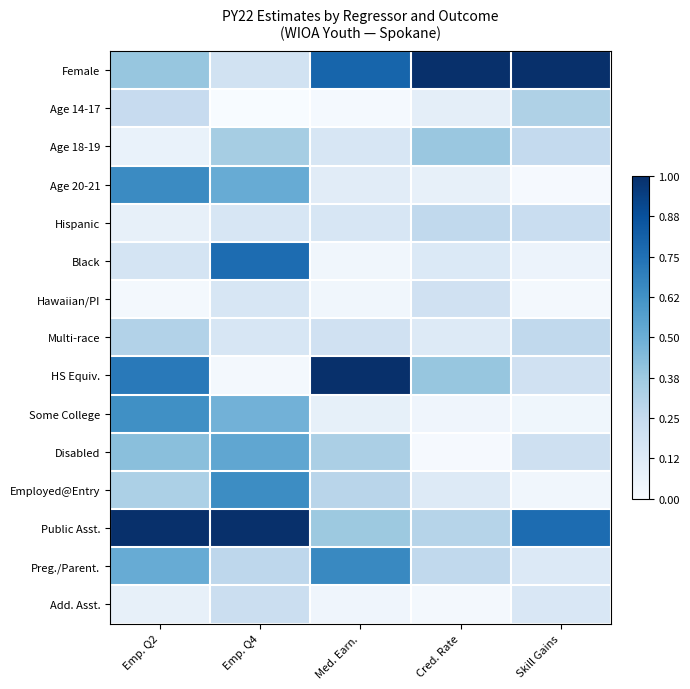

Which series has the largest total across all categories?

Public Asst.